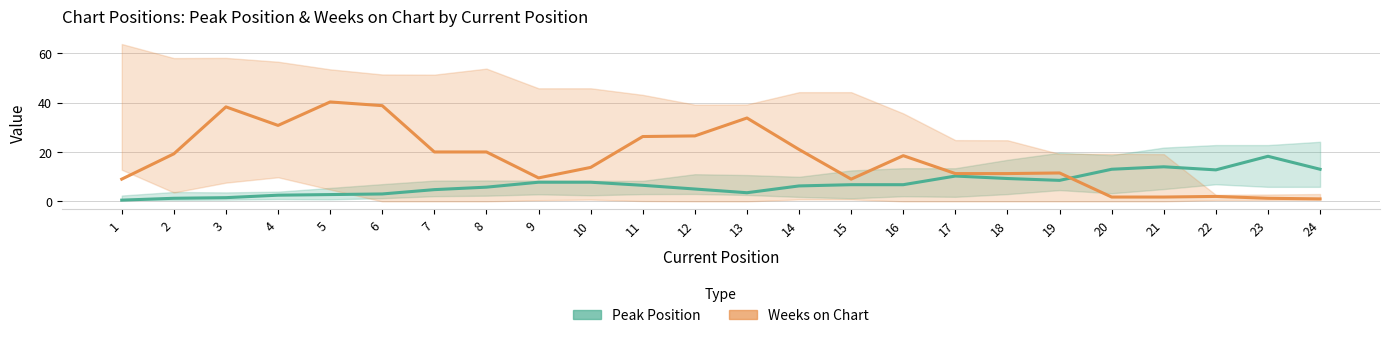

After their last crossing, which series has the higher values: Weeks on Chart or Peak Position?

Peak Position